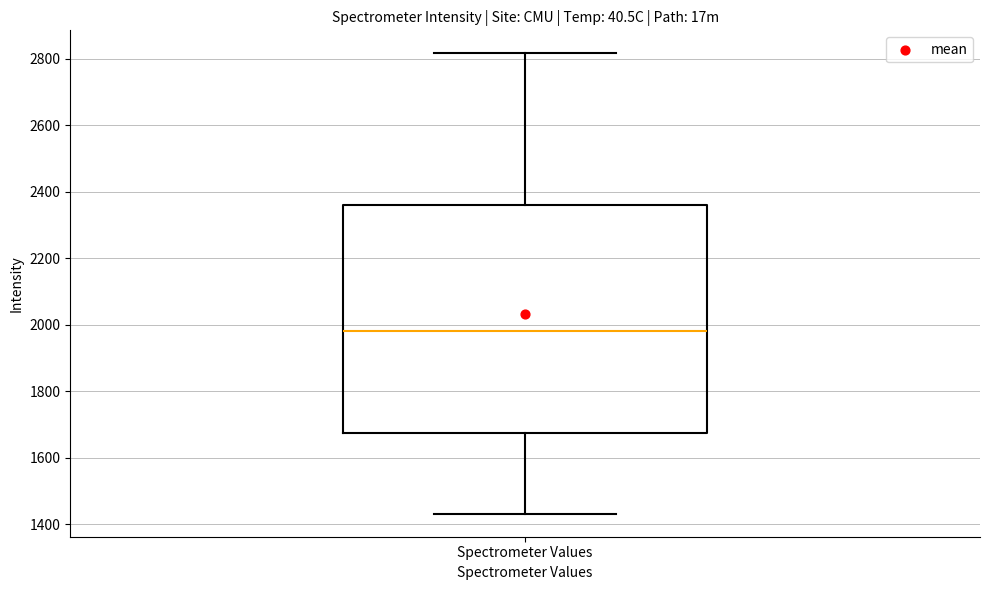

Read this box plot against the y-axis: the position of the median line, the range covered by the box, and the ends of both whiskers. The values are not printed on the chart, so give them approximately, as read against the axis.

median 1980, box 1680 to 2360, whiskers 1440 to 2820